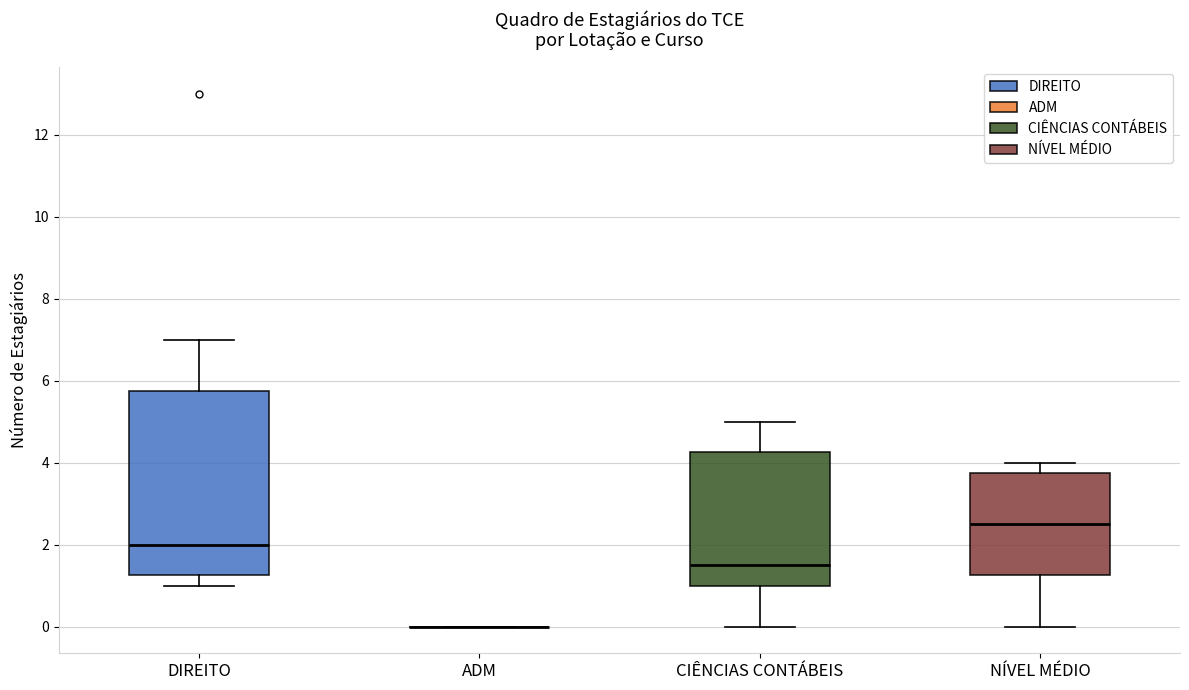

Reading left to right, read every box against the y-axis: the position of its median line, the range the box covers, and the ends of its whiskers. The values are not printed on the chart, so give them approximately, as read against the axis.

DIREITO: median 2.0, box 1.2 to 5.8, whiskers 1.0 to 7.0
ADM: box collapsed to a line at 0.0, whiskers 0.0 to 0.0
CIÊNCIAS CONTÁBEIS: median 1.6, box 1.0 to 4.2, whiskers 0.0 to 5.0
NÍVEL MÉDIO: median 2.6, box 1.2 to 3.8, whiskers 0.0 to 4.0